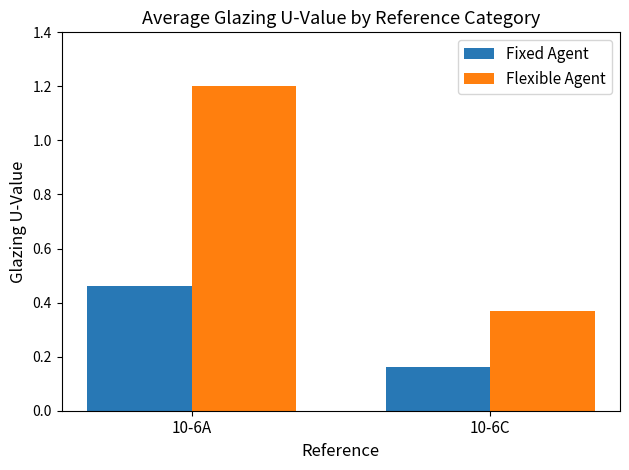

Which series has the largest total across all categories?

Flexible Agent